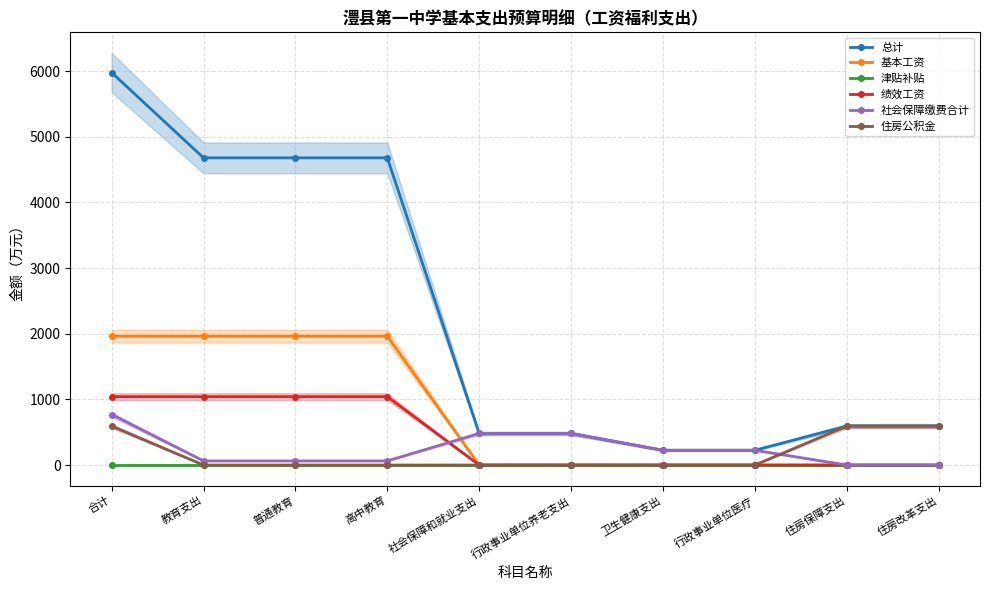

Which series has the largest range (max minus min)?

总计